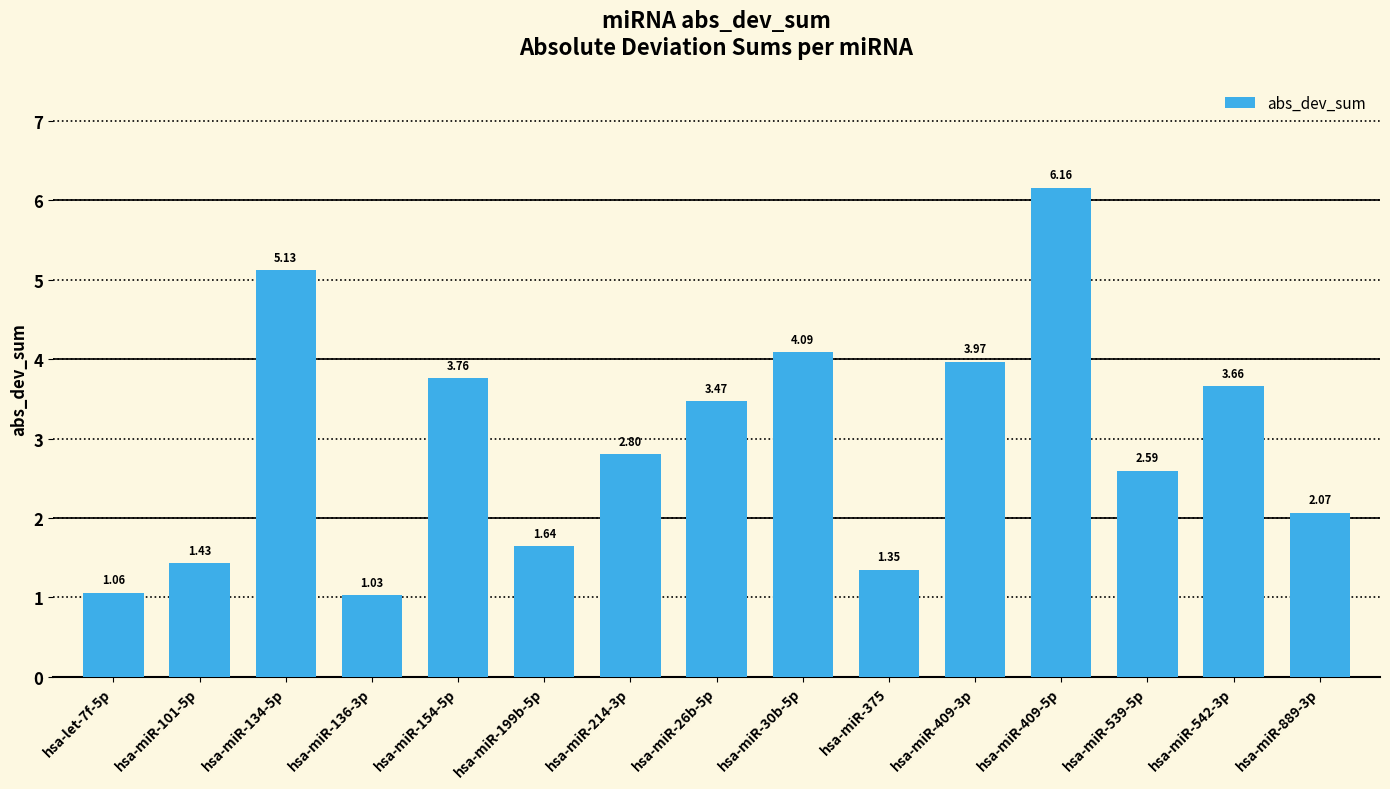

What is the average value?

2.9